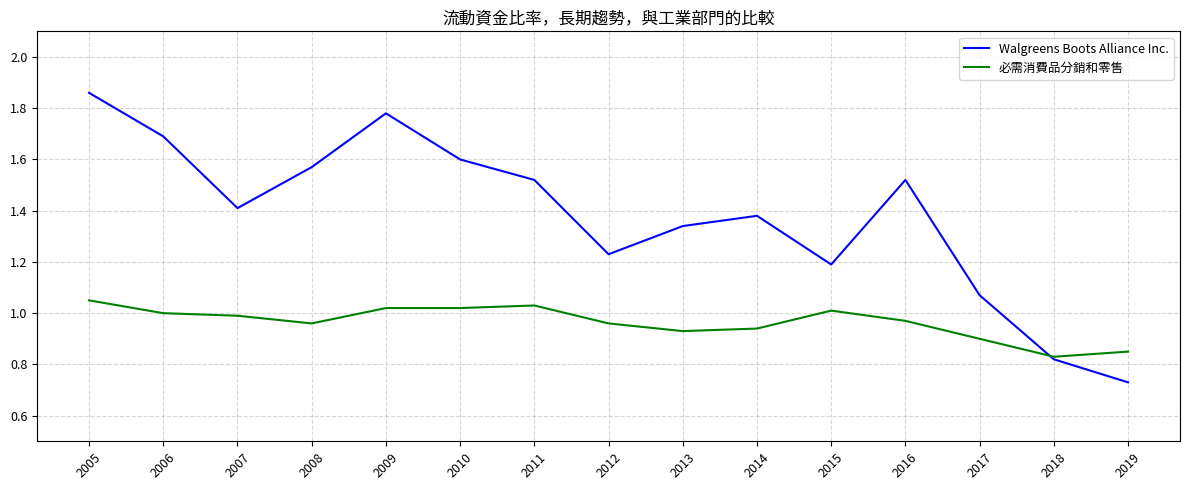

Which category has the lowest value across all series?

2019